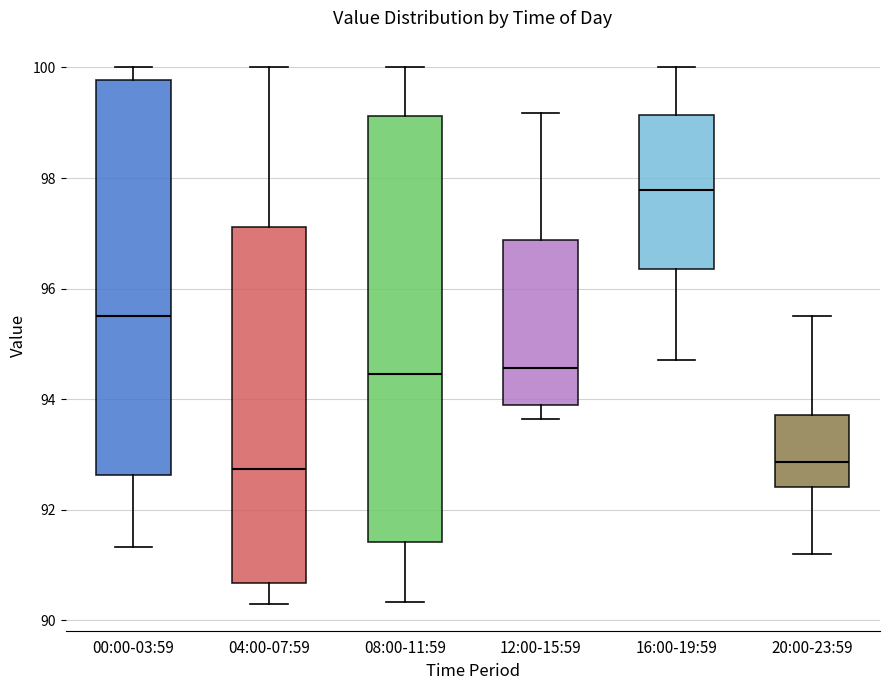

Reading left to right, read every box against the y-axis: the position of its median line, the range the box covers, and the ends of its whiskers. The values are not printed on the chart, so give them approximately, as read against the axis.

00:00-03:59: median 95.6, box 92.6 to 99.8, whiskers 91.4 to 100.0
04:00-07:59: median 92.8, box 90.6 to 97.2, whiskers 90.4 to 100.0
08:00-11:59: median 94.4, box 91.4 to 99.2, whiskers 90.4 to 100.0
12:00-15:59: median 94.6, box 93.8 to 96.8, whiskers 93.6 to 99.2
16:00-19:59: median 97.8, box 96.4 to 99.2, whiskers 94.8 to 100.0
20:00-23:59: median 92.8, box 92.4 to 93.8, whiskers 91.2 to 95.6